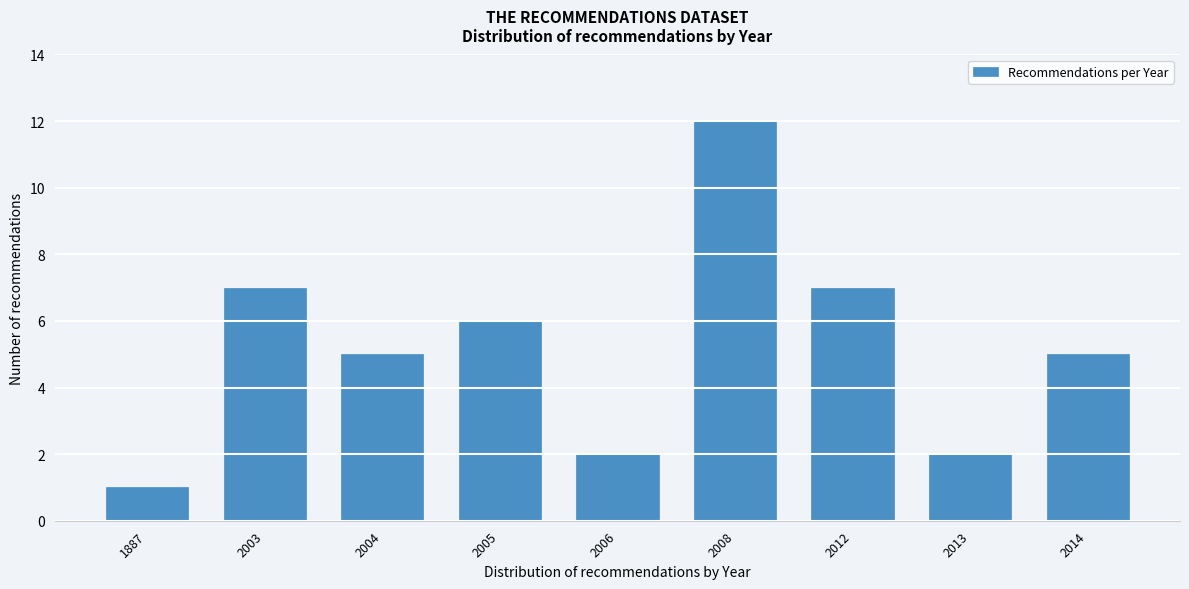

Reading left to right, what are all the values shown in this chart?

1	7	5	6	2	12	7	2	5